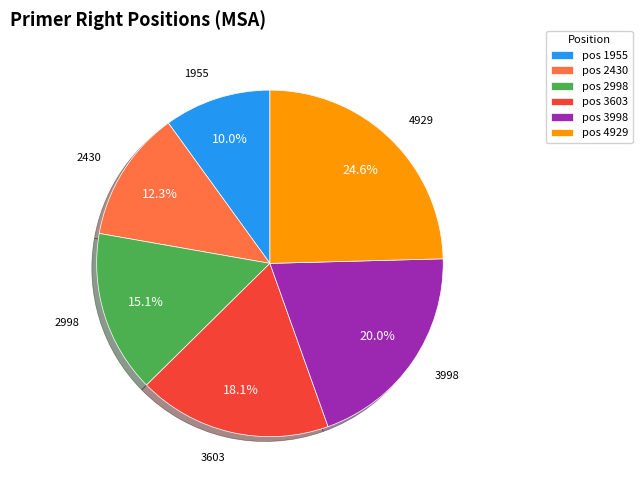

What percentage do pos 3998 and pos 2998 together represent?

35.1%